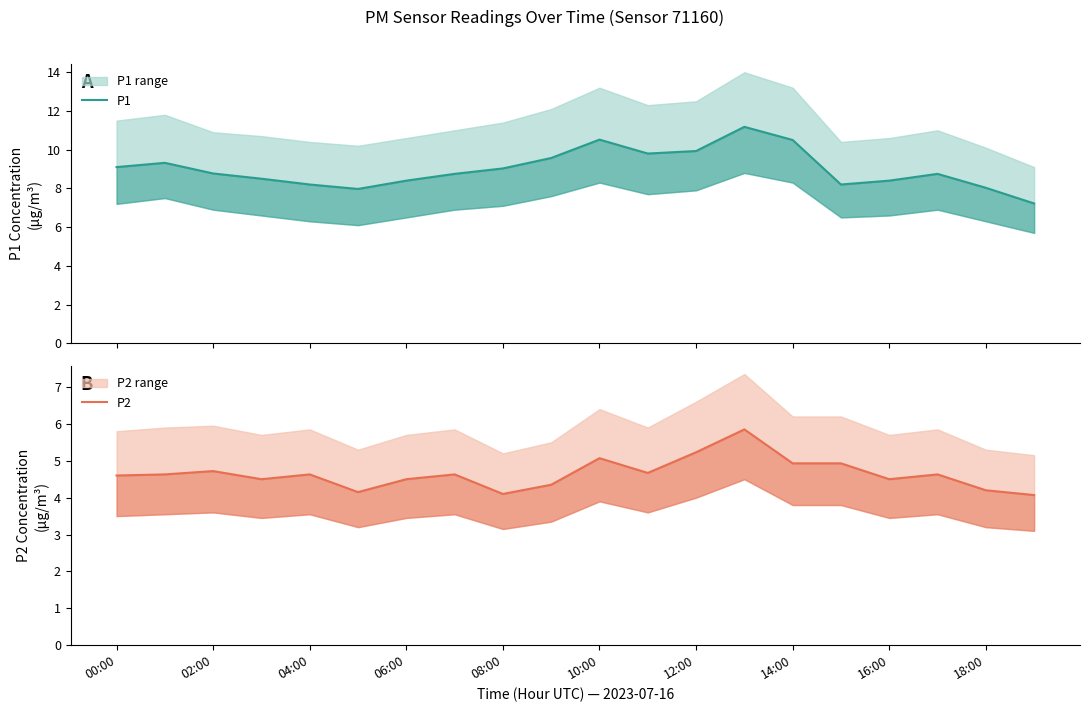

What is the label of the 12th point from the left?

11